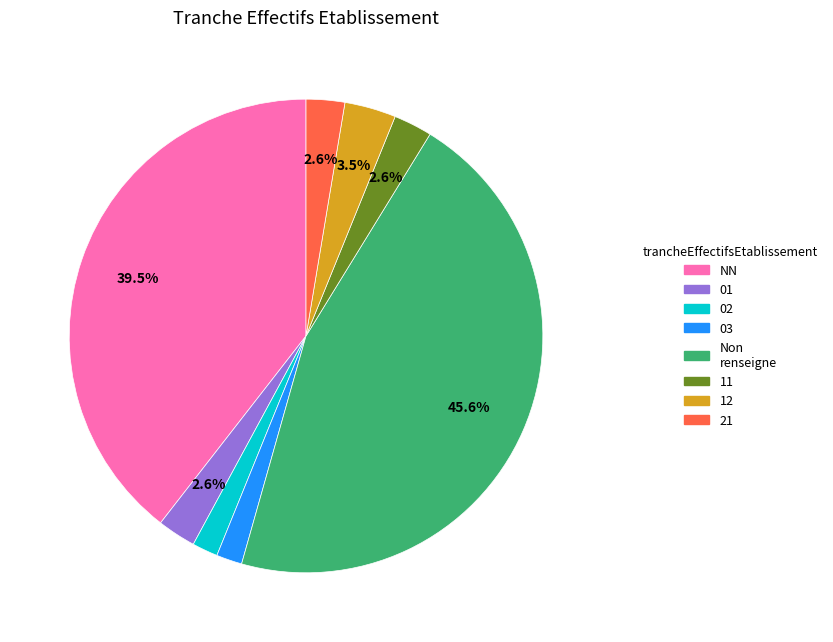

Does any single category account for the majority?

No